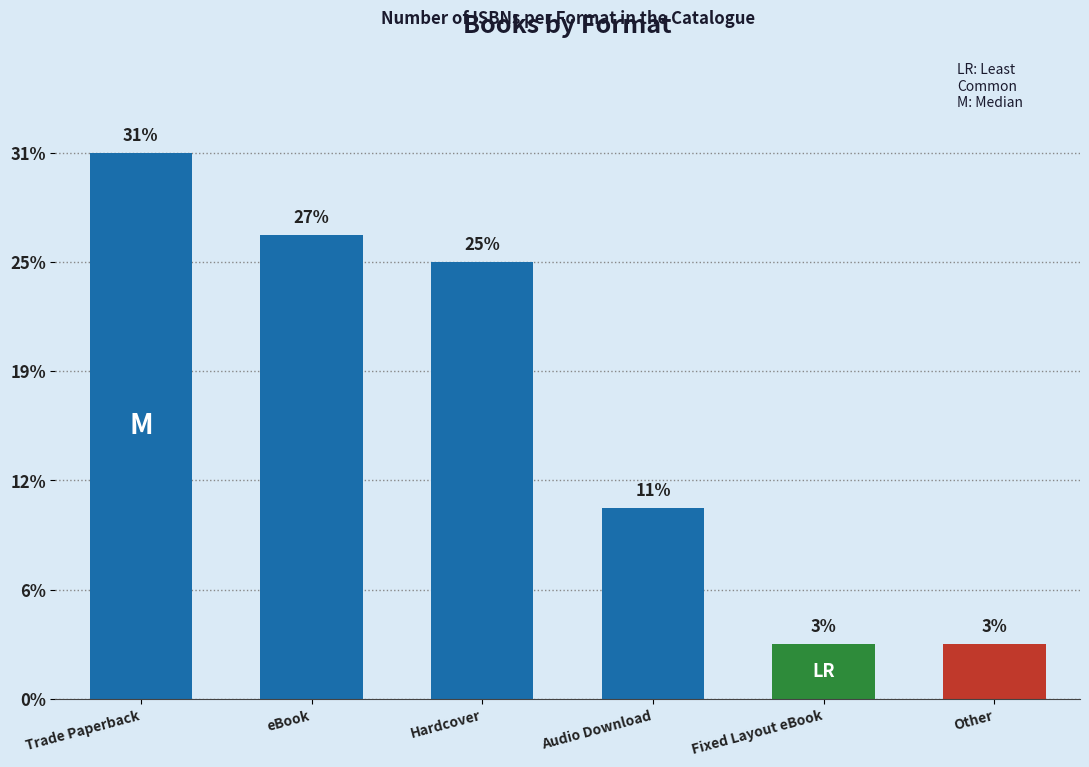

What is the change in value from Trade Paperback to Other?

-18